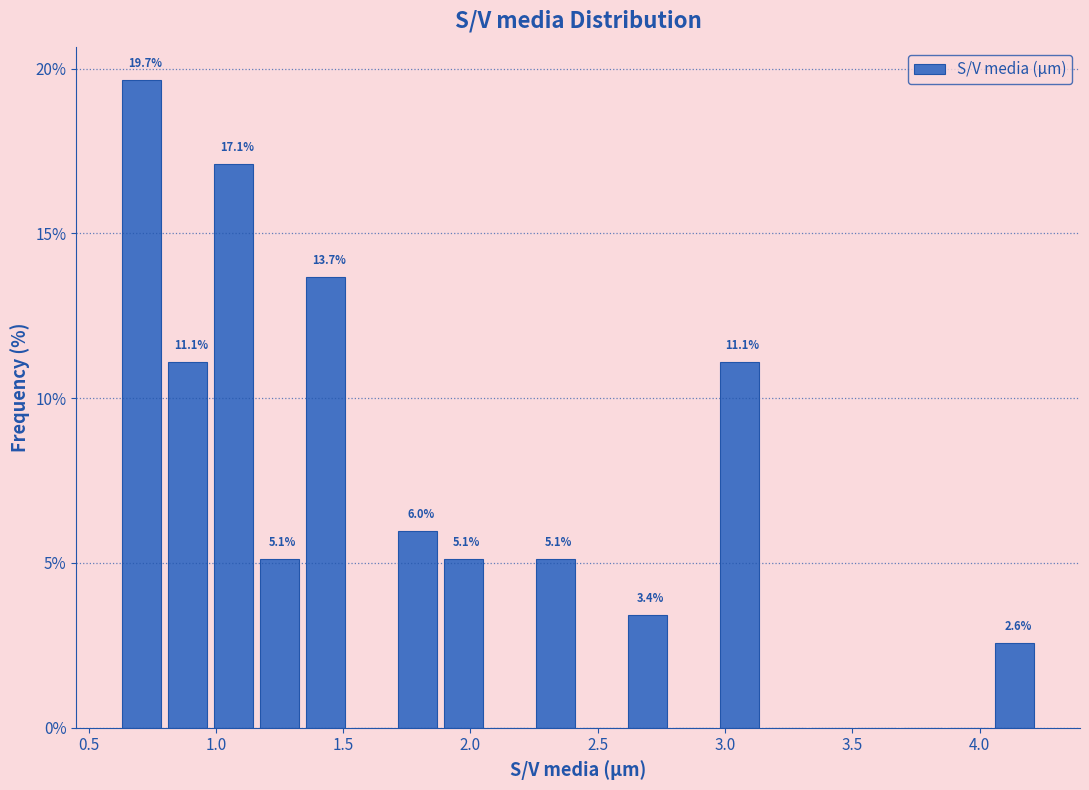

Around what value on the x-axis is the tallest bar? Give the approximate position of its centre, as read against the axis.

0.70